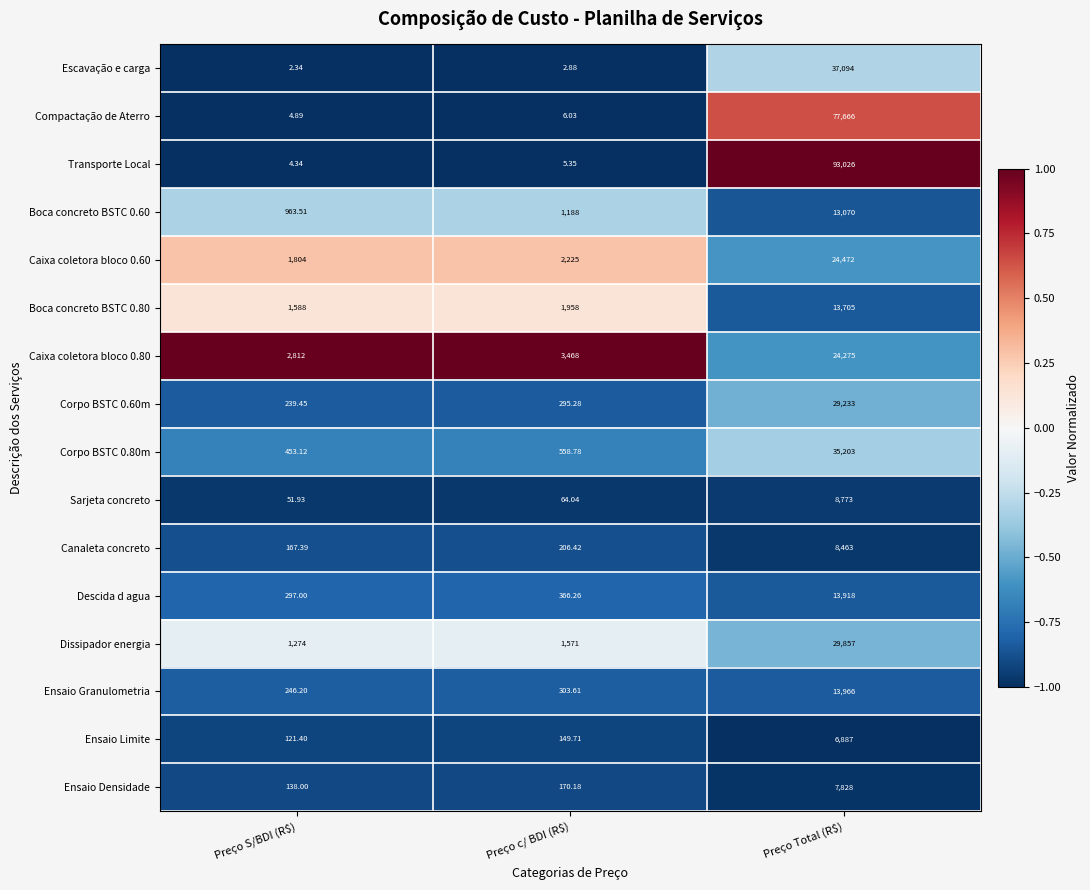

Which category has the lowest value in the Ensaio Limite series?

Preço S/BDI (R$)